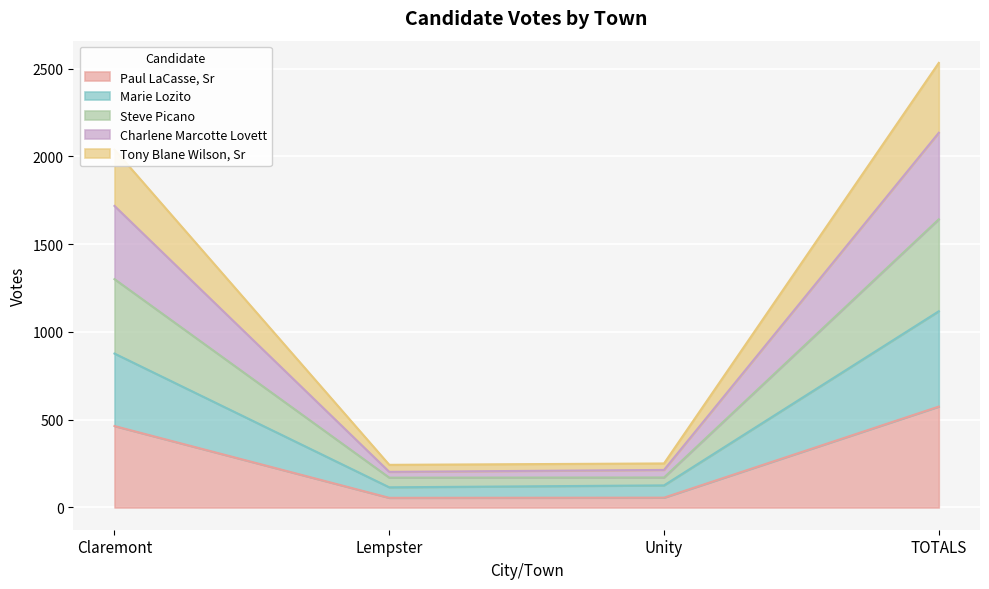

What is the maximum value for Paul LaCasse, Sr?

575